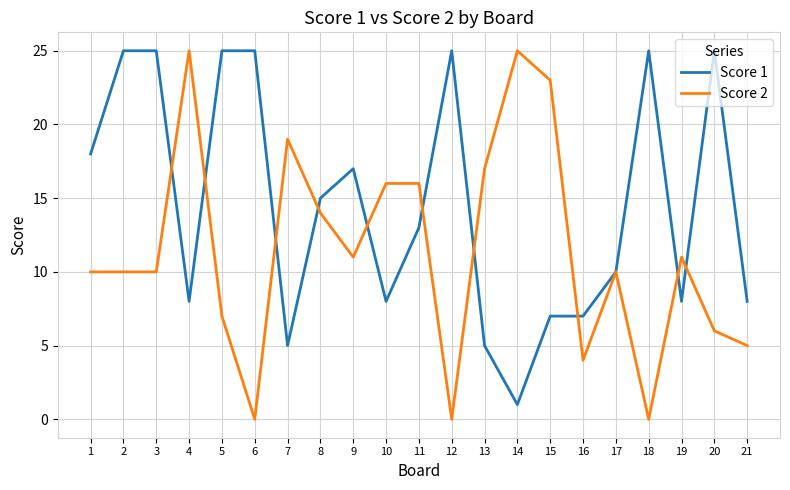

After their last crossing, which series has the higher values: Score 1 or Score 2?

Score 1